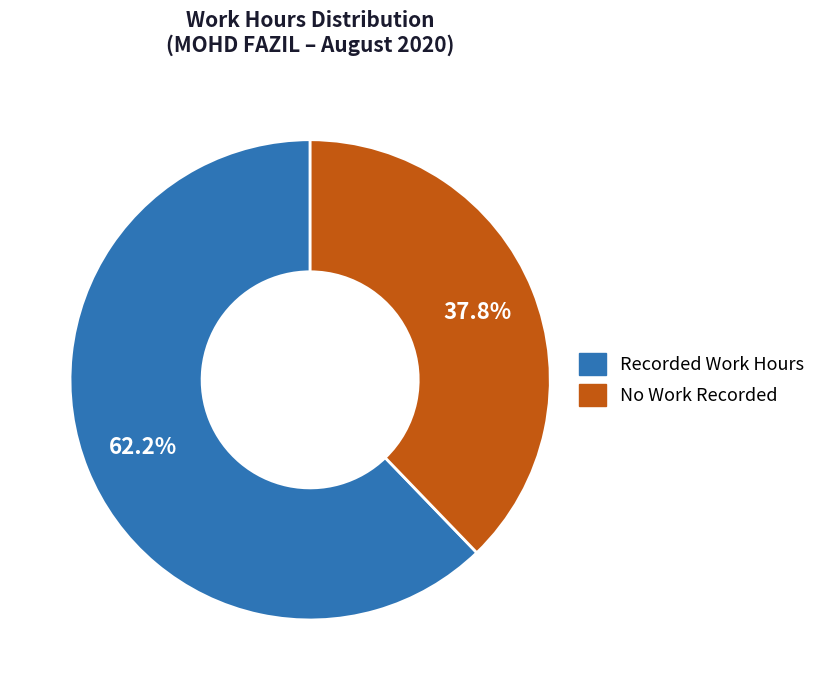

What is the smallest slice in the pie chart?

No Work Recorded